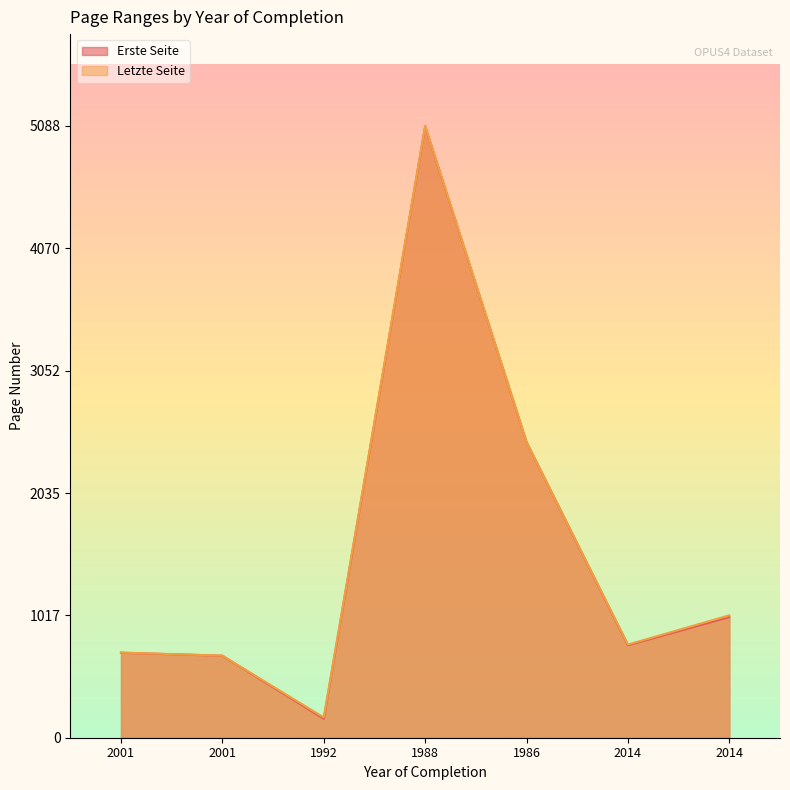

Between 2001 and 2014, which series saw the biggest shift?

Letzte Seite